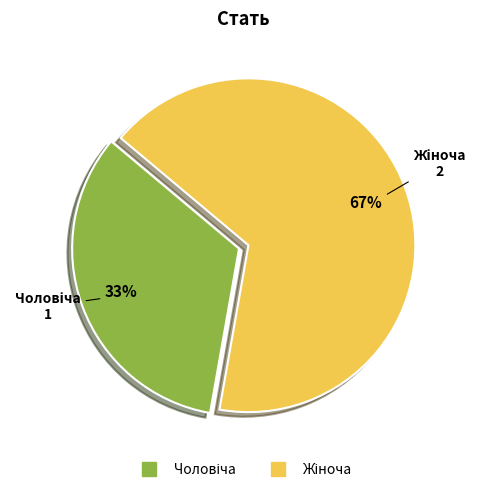

Is there any slice that represents more than half of the pie?

Yes